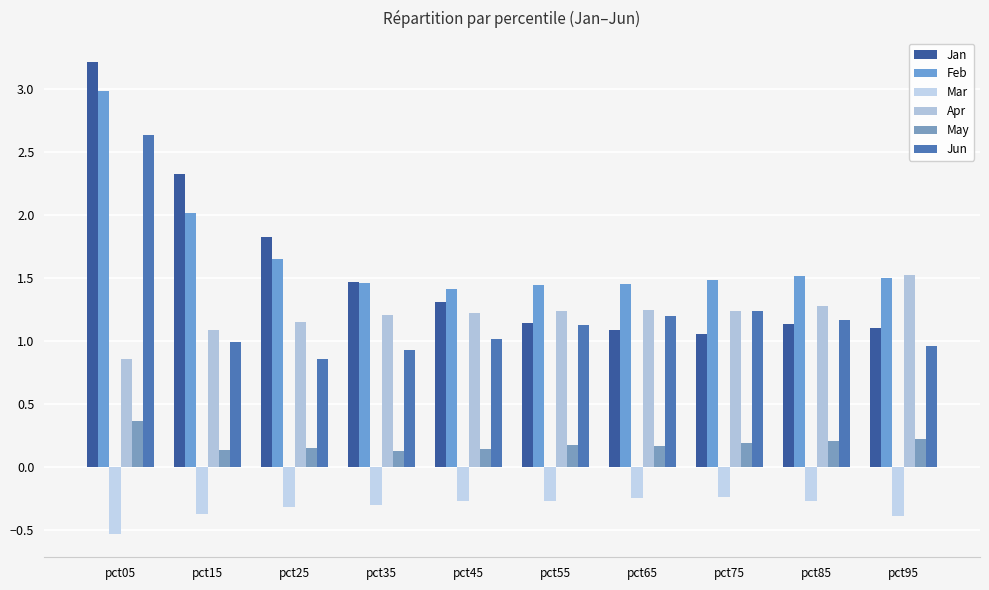

True or false: May has a value of 0.4 at pct05.

True